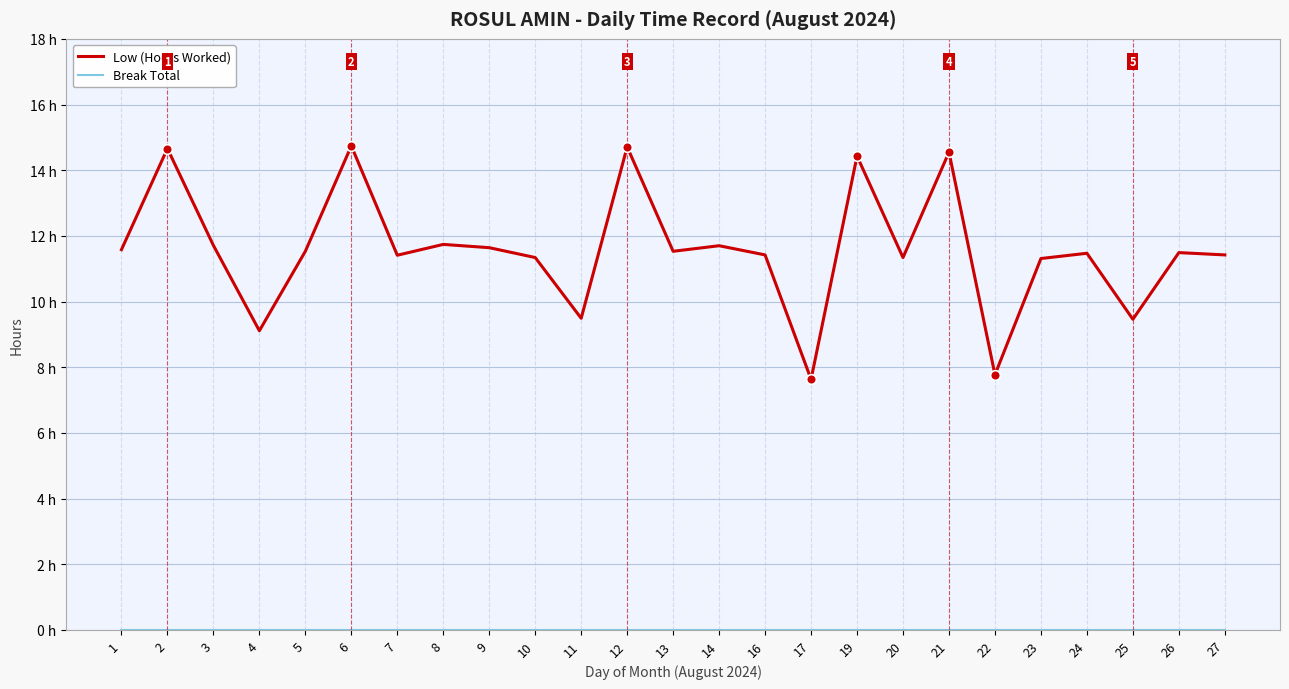

Between 13 and 23, which series saw the biggest shift?

Low (Hours Worked)